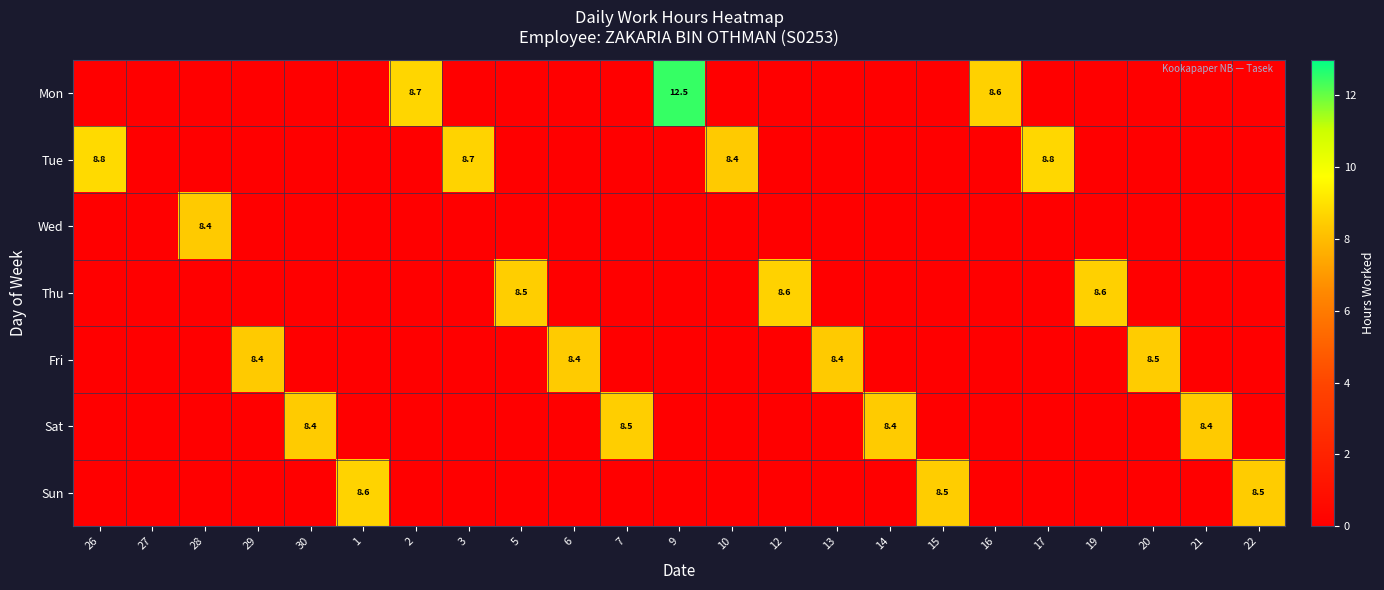

The Tue series shows 14.4 at 26. True or false?

False